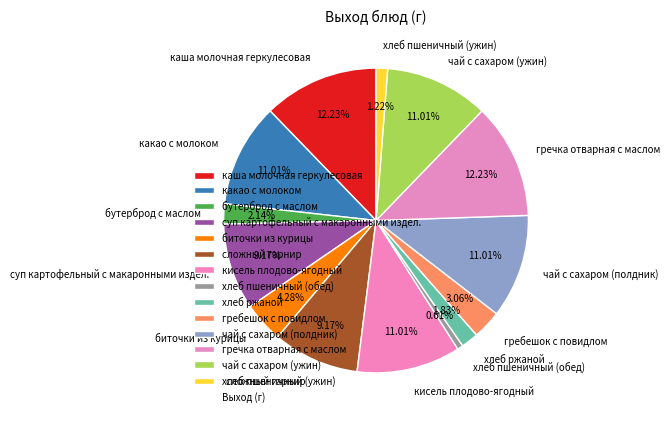

How many segments does this pie chart have?

14